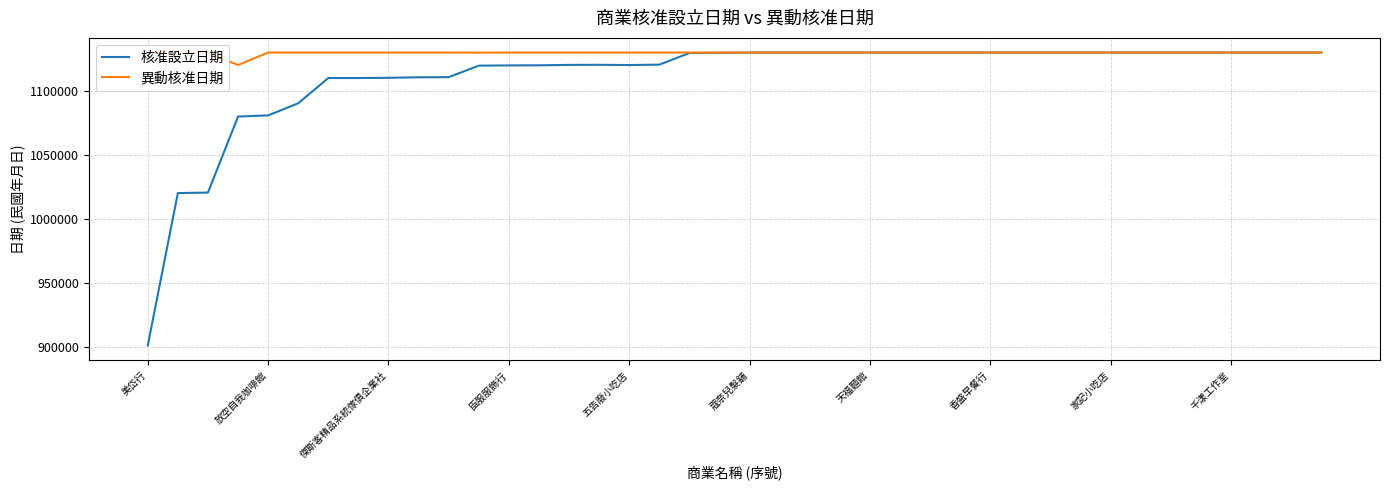

True or false: 核准設立日期 has a value of 570099 at 22.

False